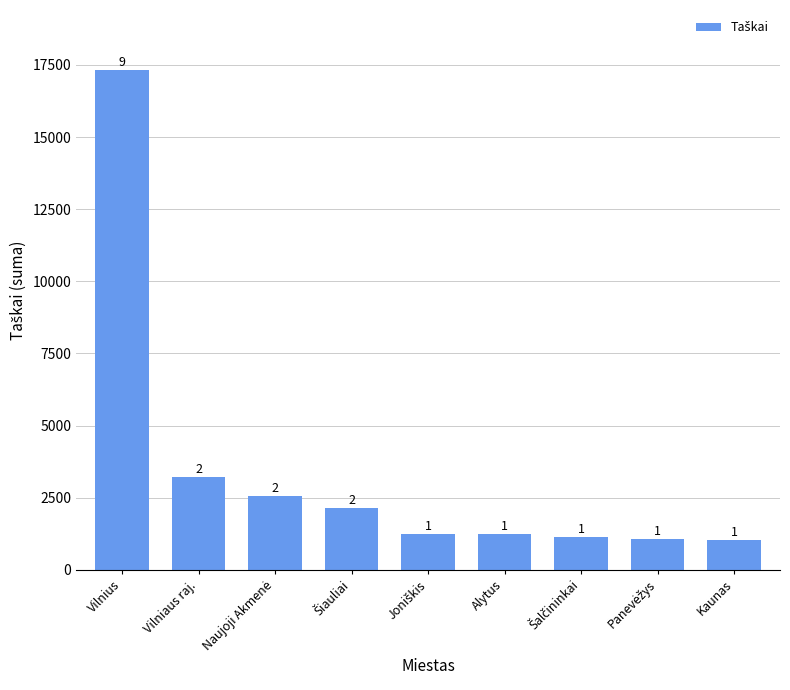

Reading left to right, what are all the values shown in this chart?

17323.6	3214.2	2561.3	2144.2	1242.9	1230.7	1139.8	1056.5	1022.5